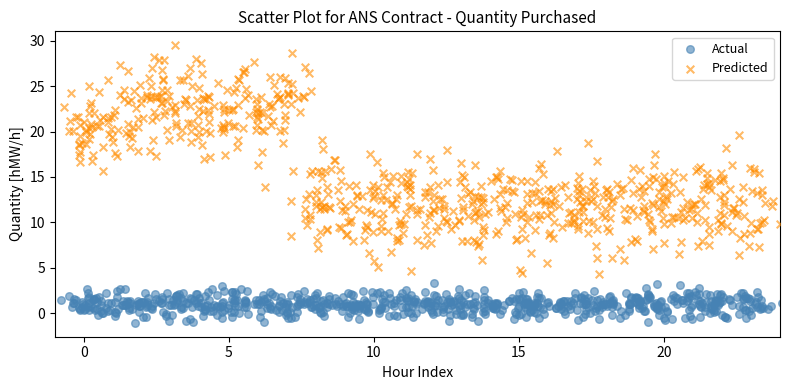

Which series contains the lowest Y value?

Actual